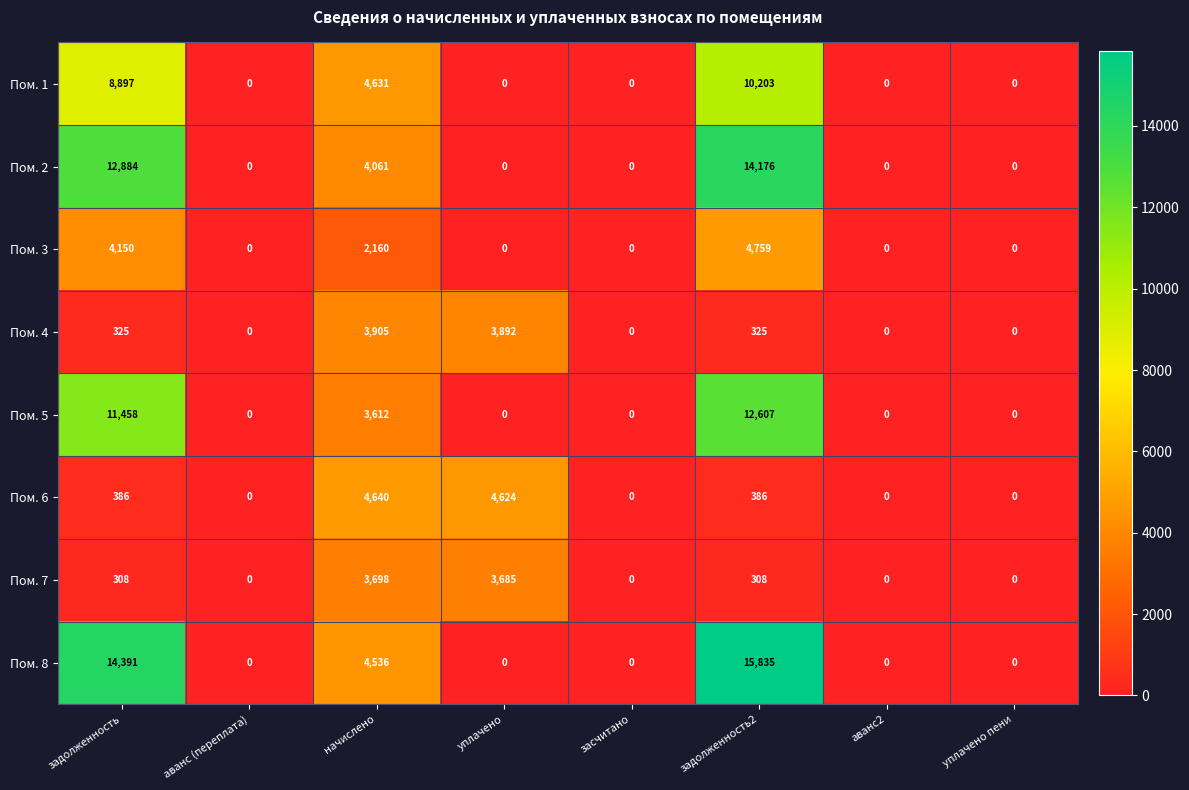

At задолженность2, list the series in order from smallest to largest.

Пом. 7, Пом. 4, Пом. 6, Пом. 3, Пом. 1, Пом. 5, Пом. 2, Пом. 8